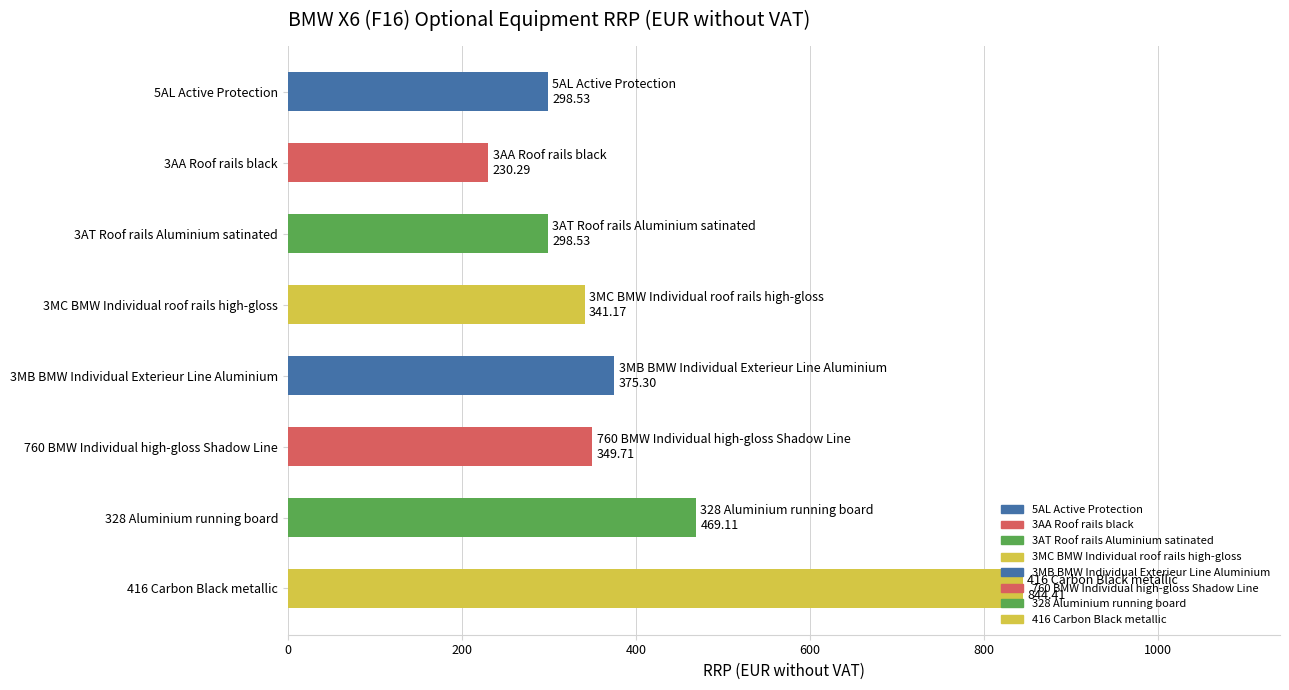

What is the value of the 7th bar from the top?

469.1